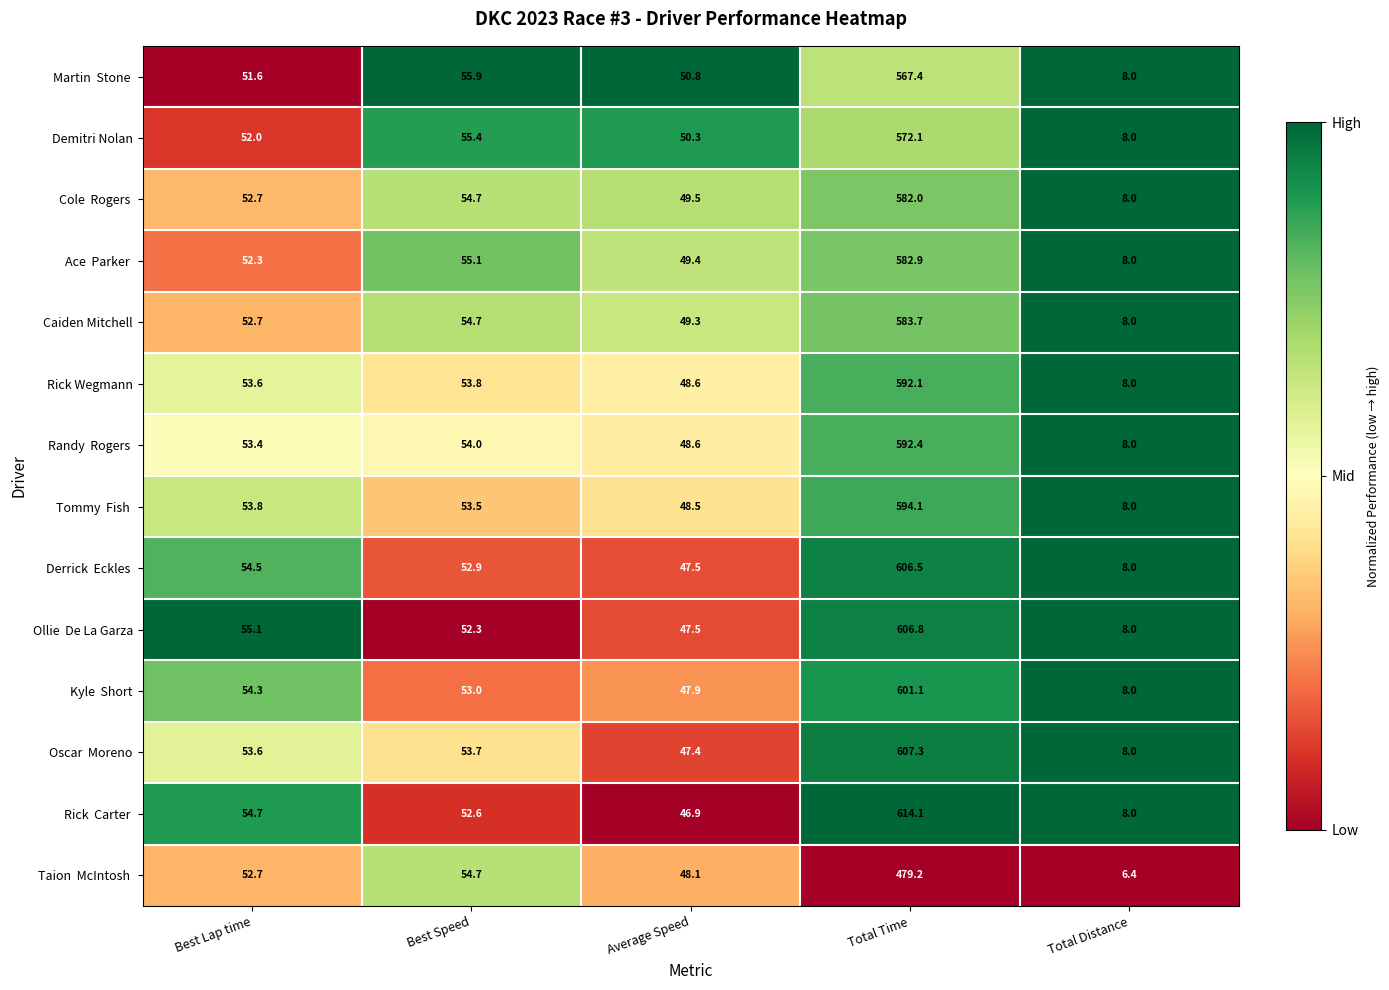

What is the difference between the highest and lowest values at Best Speed?

3.6